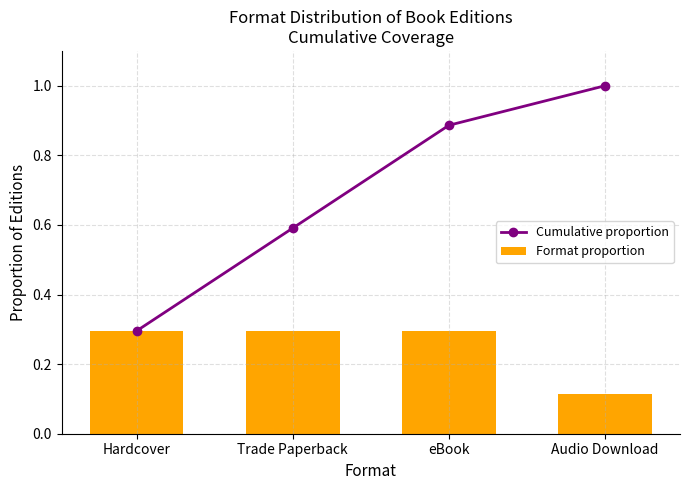

Reading right to left, transcribe all the data shown in this chart.

Cumulative proportion: Audio Download=1.0	eBook=0.9	Trade Paperback=0.6	Hardcover=0.3
Format proportion: Audio Download=0.1	eBook=0.3	Trade Paperback=0.3	Hardcover=0.3